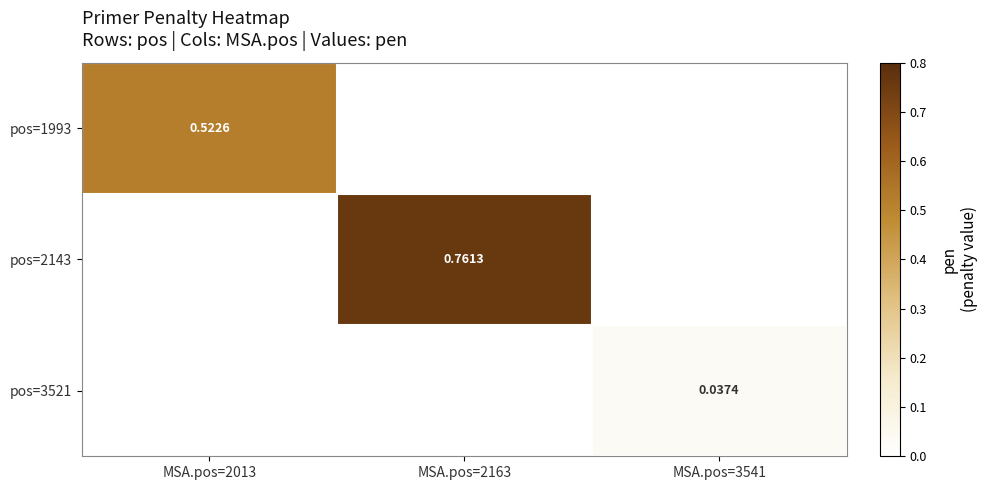

True or false: pos=1993 has a value of 0.0 at MSA.pos=2163.

True